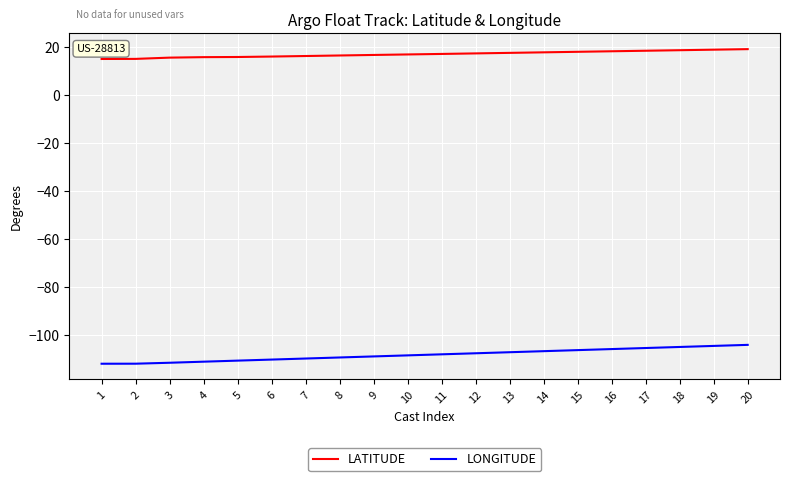

True or false: LONGITUDE and LATITUDE intersect in this chart.

False